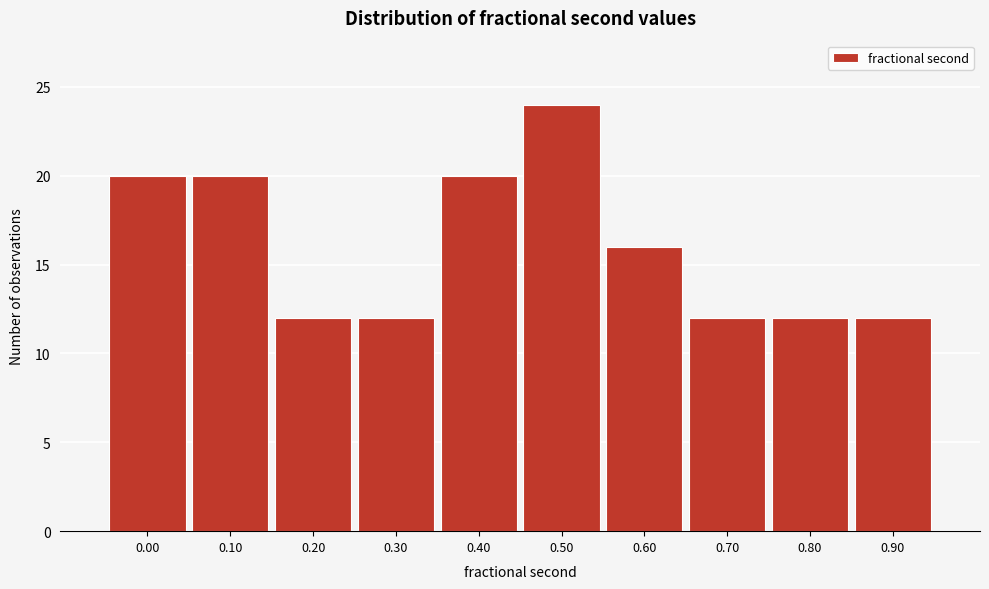

Reading right to left, transcribe all the data shown in this chart.

12	12	12	16	24	20	12	12	20	20